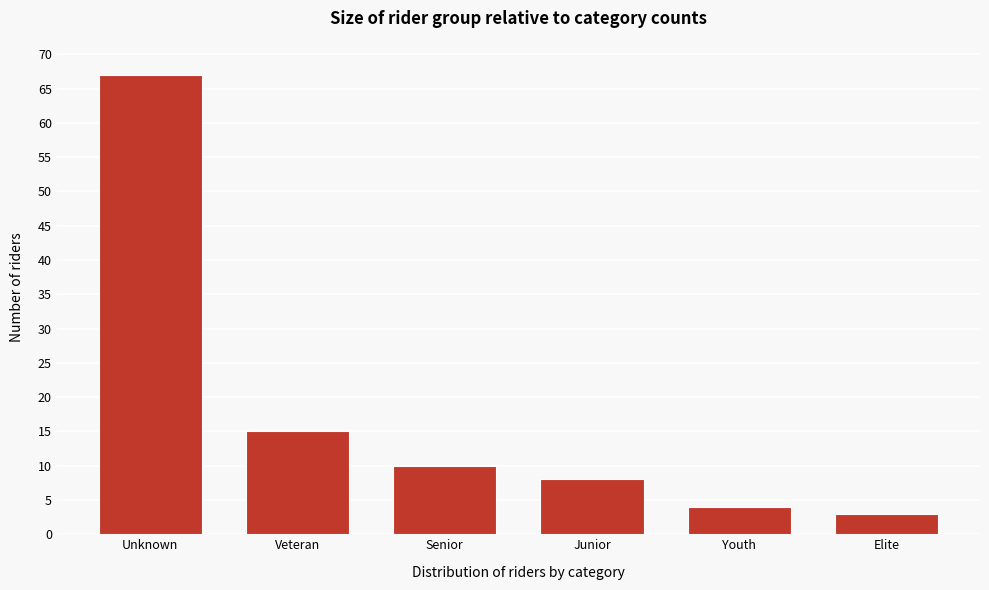

Reading left to right, extract all data points from this chart.

67	15	10	8	4	3